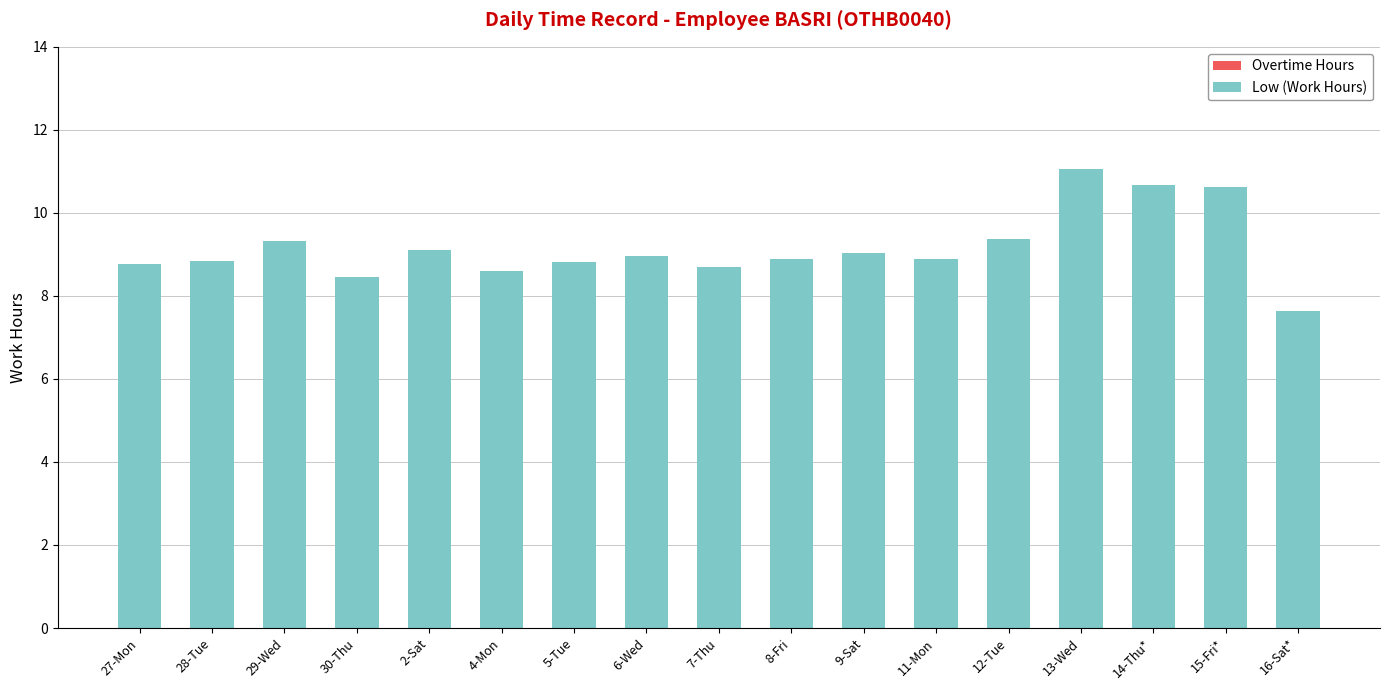

What is the maximum value shown in the chart?

11.1